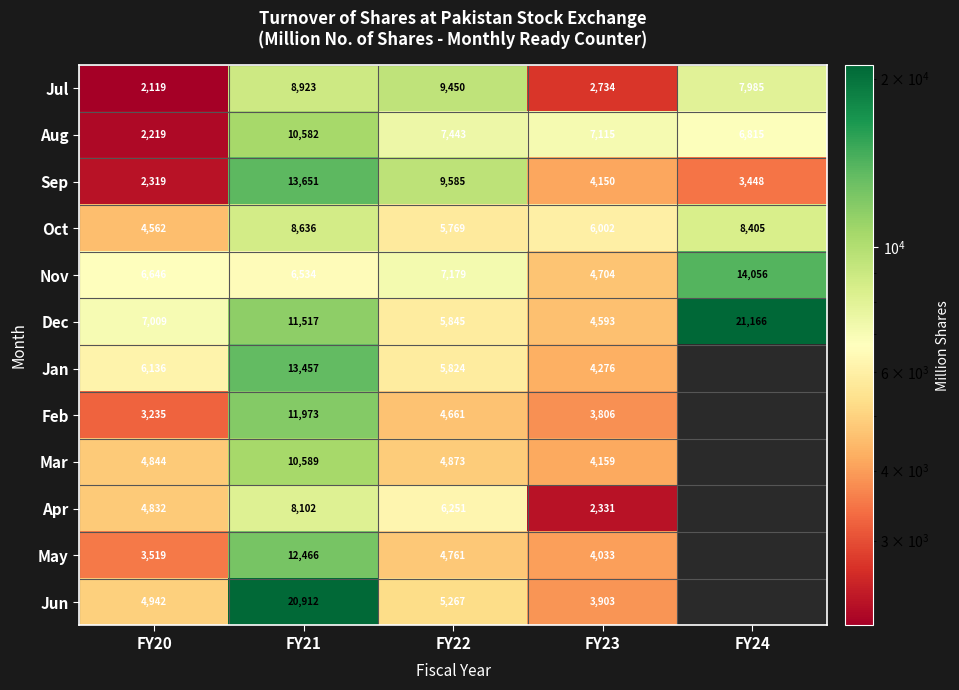

What is the difference between the Nov values at FY20 and FY22?

533